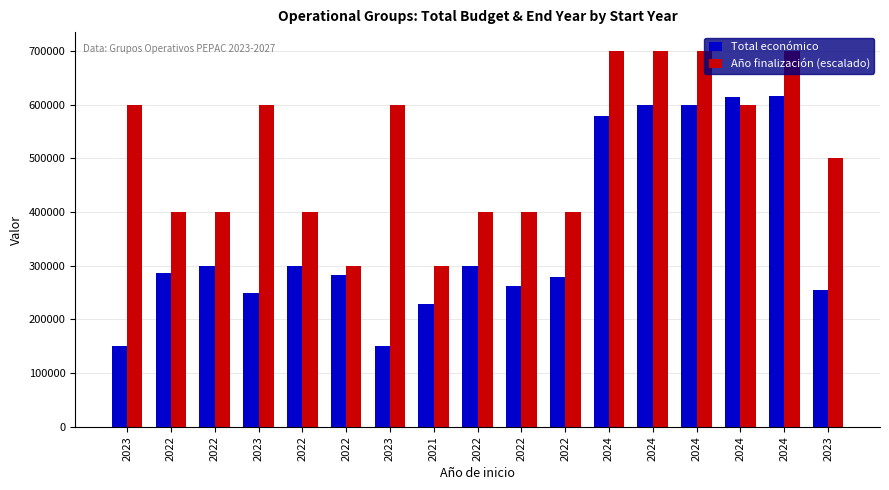

True or false: Año finalización (escalado) has a value of 600000 at 2024.

True